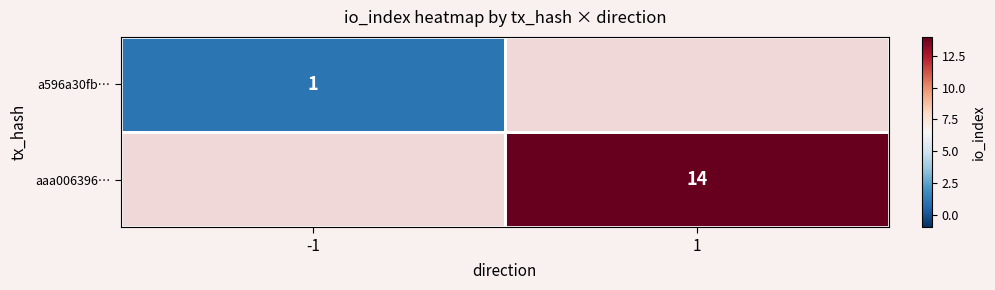

Between 1 and -1, which is larger?

-1